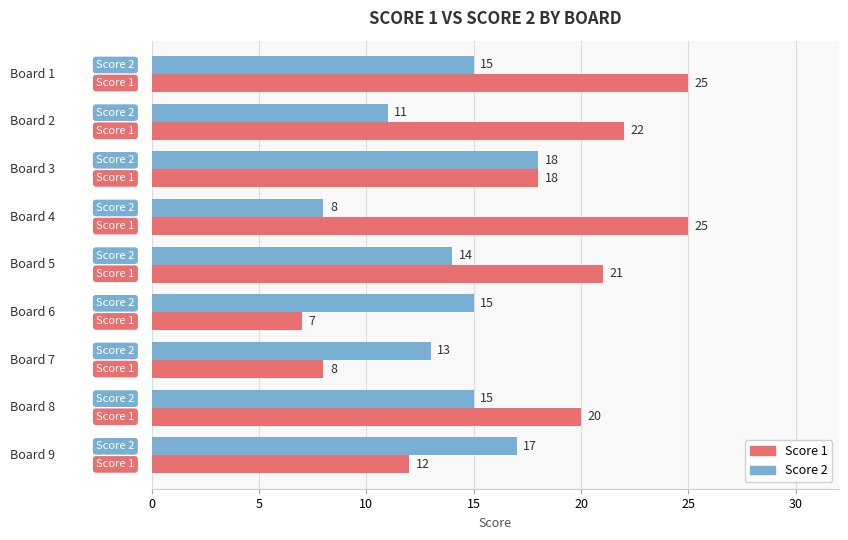

What is the minimum value for Score 1?

7